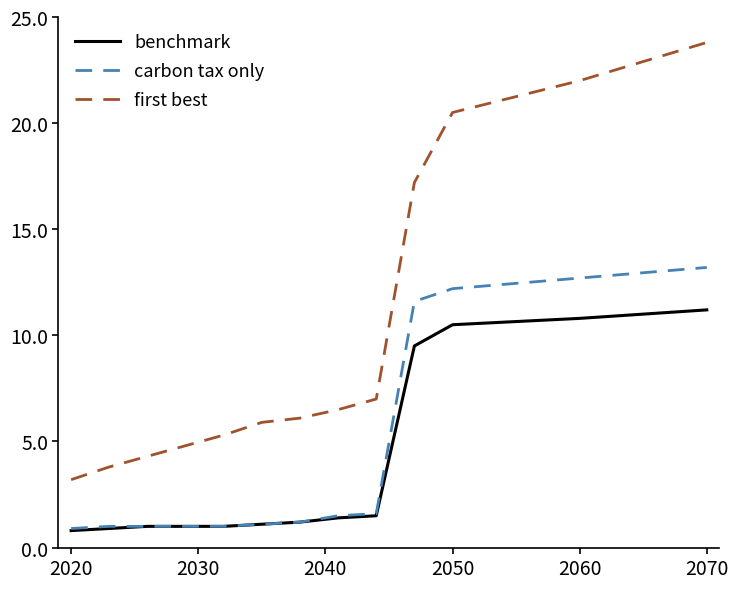

True or false: first best and carbon tax only cross at least once.

False